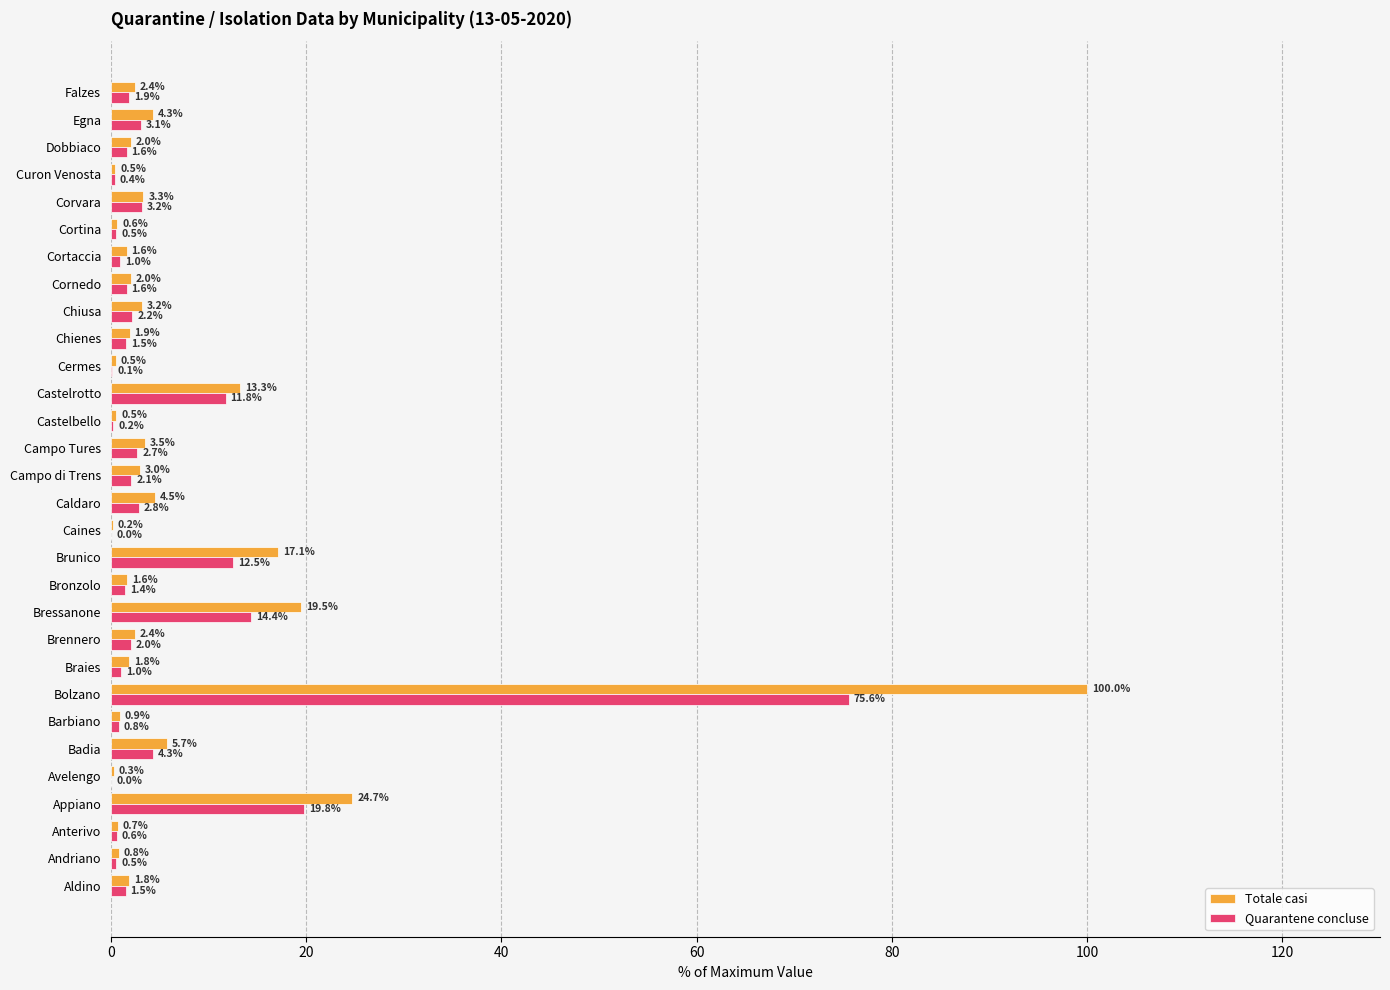

What is the maximum value for Quarantene concluse?

75.6